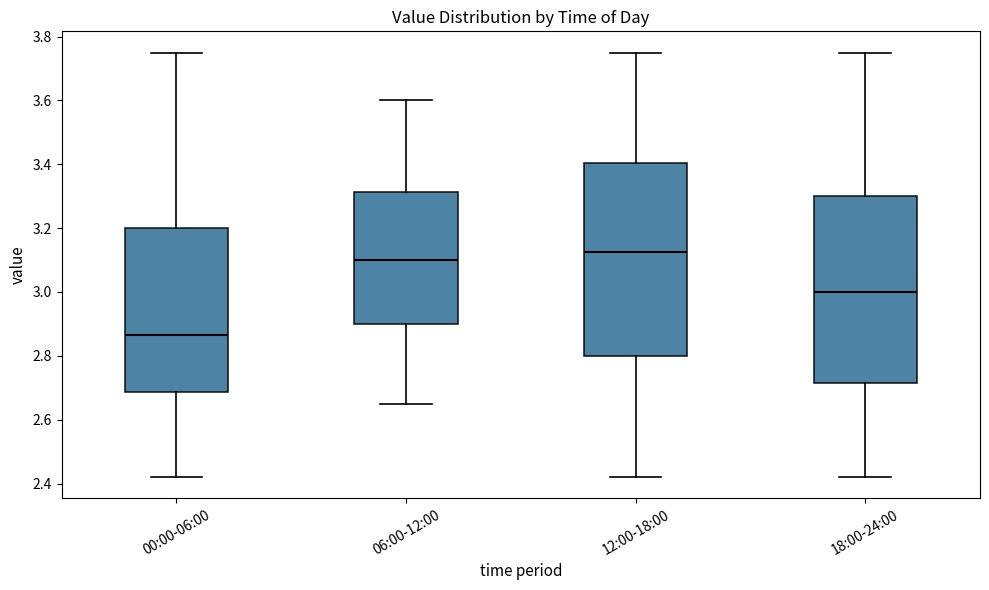

Reading left to right, read every box against the y-axis: the position of its median line, the range the box covers, and the ends of its whiskers. The values are not printed on the chart, so give them approximately, as read against the axis.

00:00-06:00: median 2.86, box 2.68 to 3.20, whiskers 2.42 to 3.76
06:00-12:00: median 3.10, box 2.90 to 3.32, whiskers 2.66 to 3.60
12:00-18:00: median 3.12, box 2.80 to 3.40, whiskers 2.42 to 3.76
18:00-24:00: median 3.00, box 2.72 to 3.30, whiskers 2.42 to 3.76